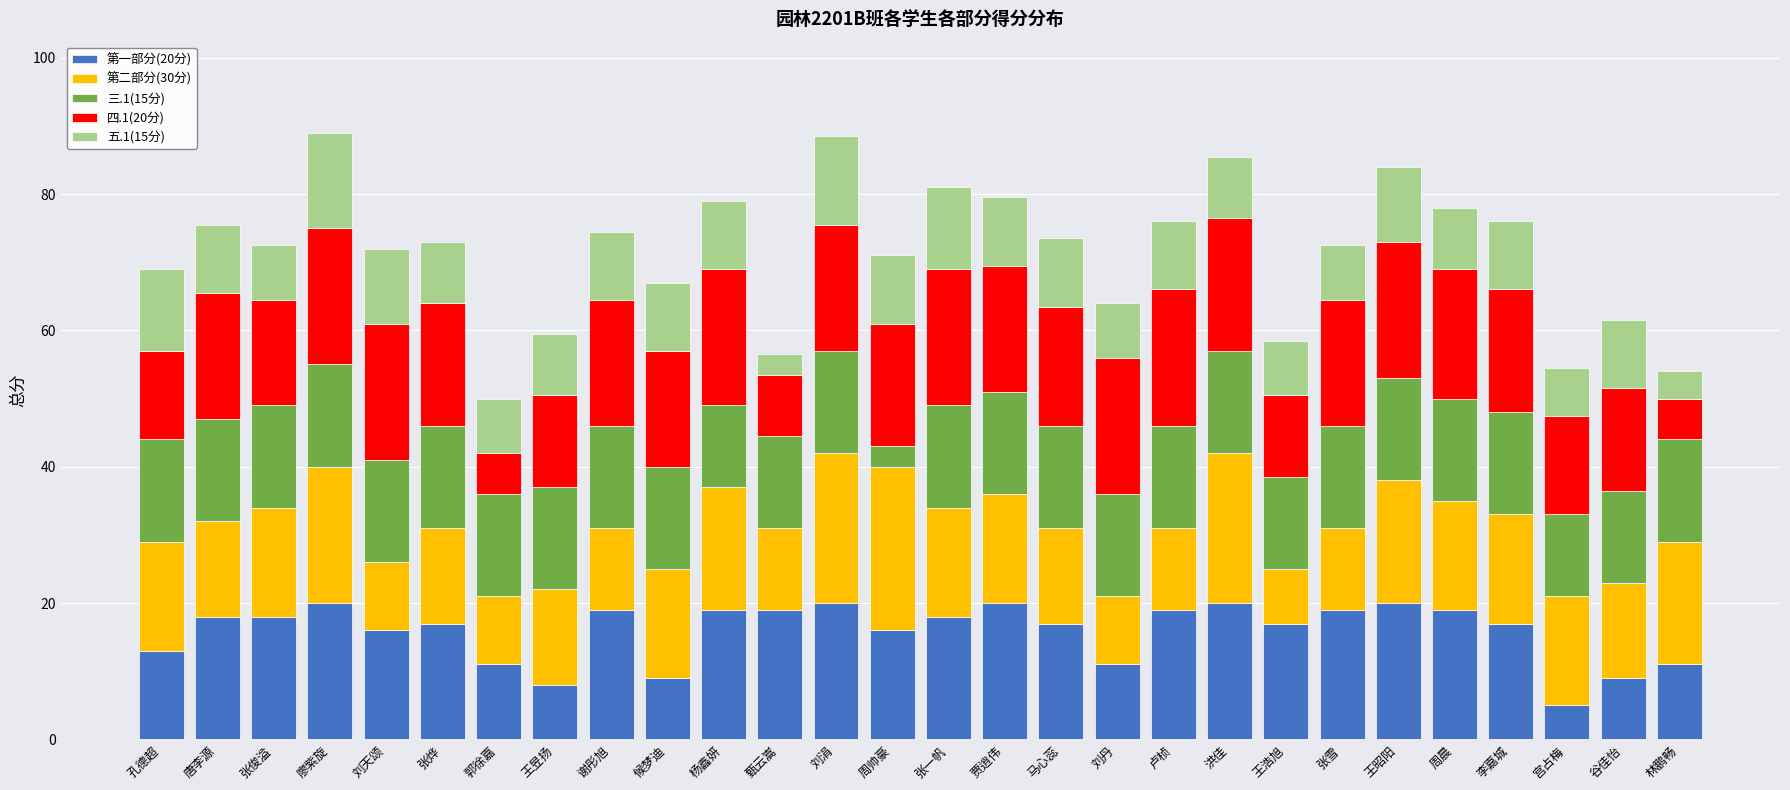

What is the minimum value for 第一部分(20分)?

5.0